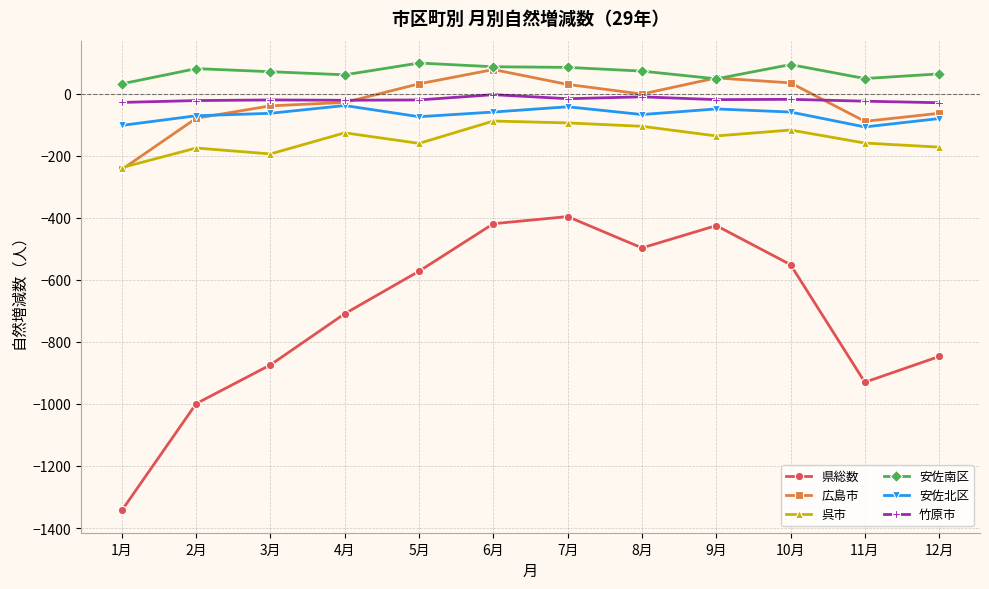

What is the smallest value displayed?

-1343